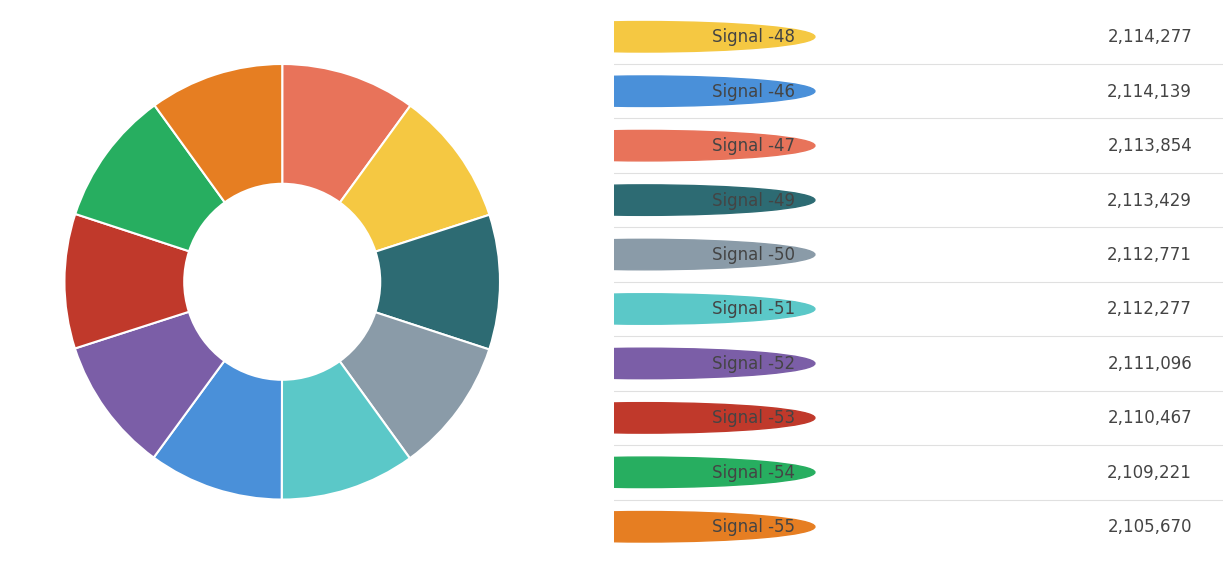

Is there any slice that represents more than half of the pie?

No